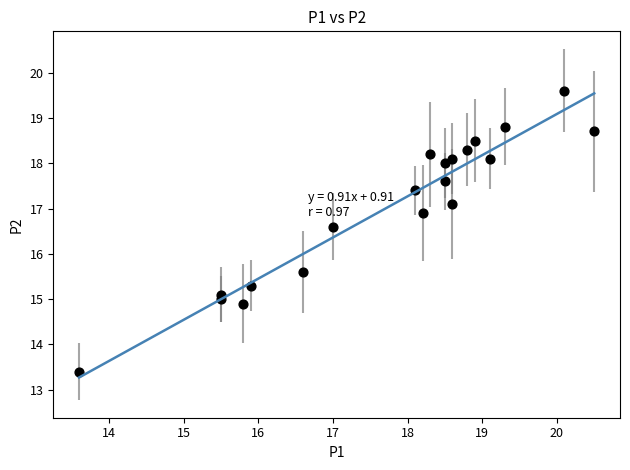

What is the range of X values (max minus min)?

6.9